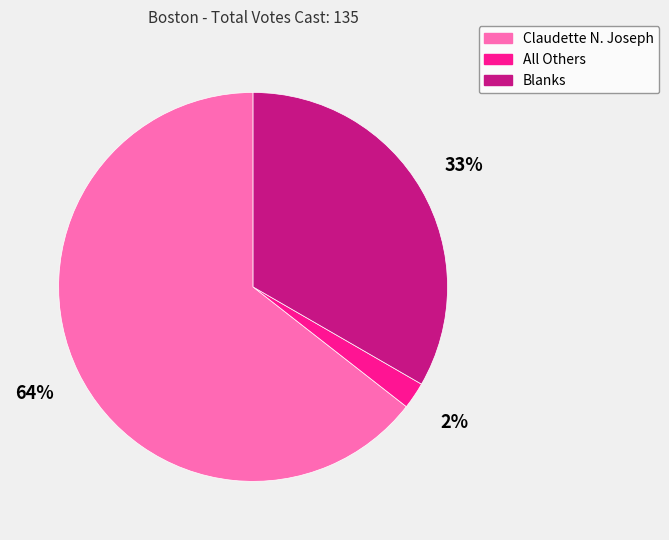

Which slice represents more than half of the pie?

Claudette N. Joseph